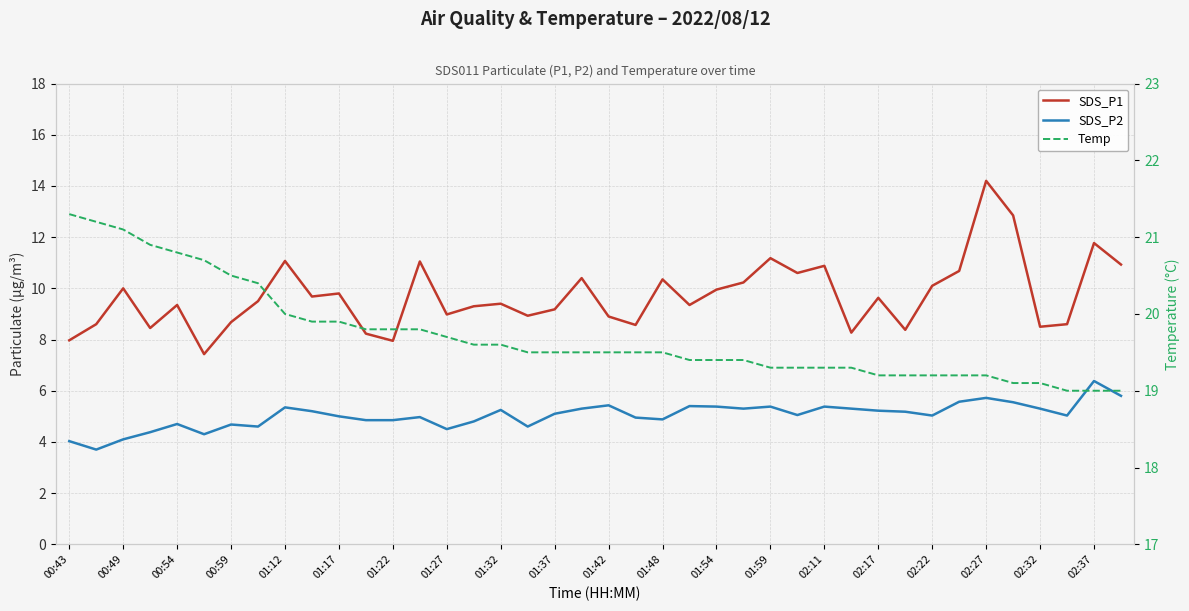

What is the difference between the SDS_P1 values at 01:27 and 27?

1.1